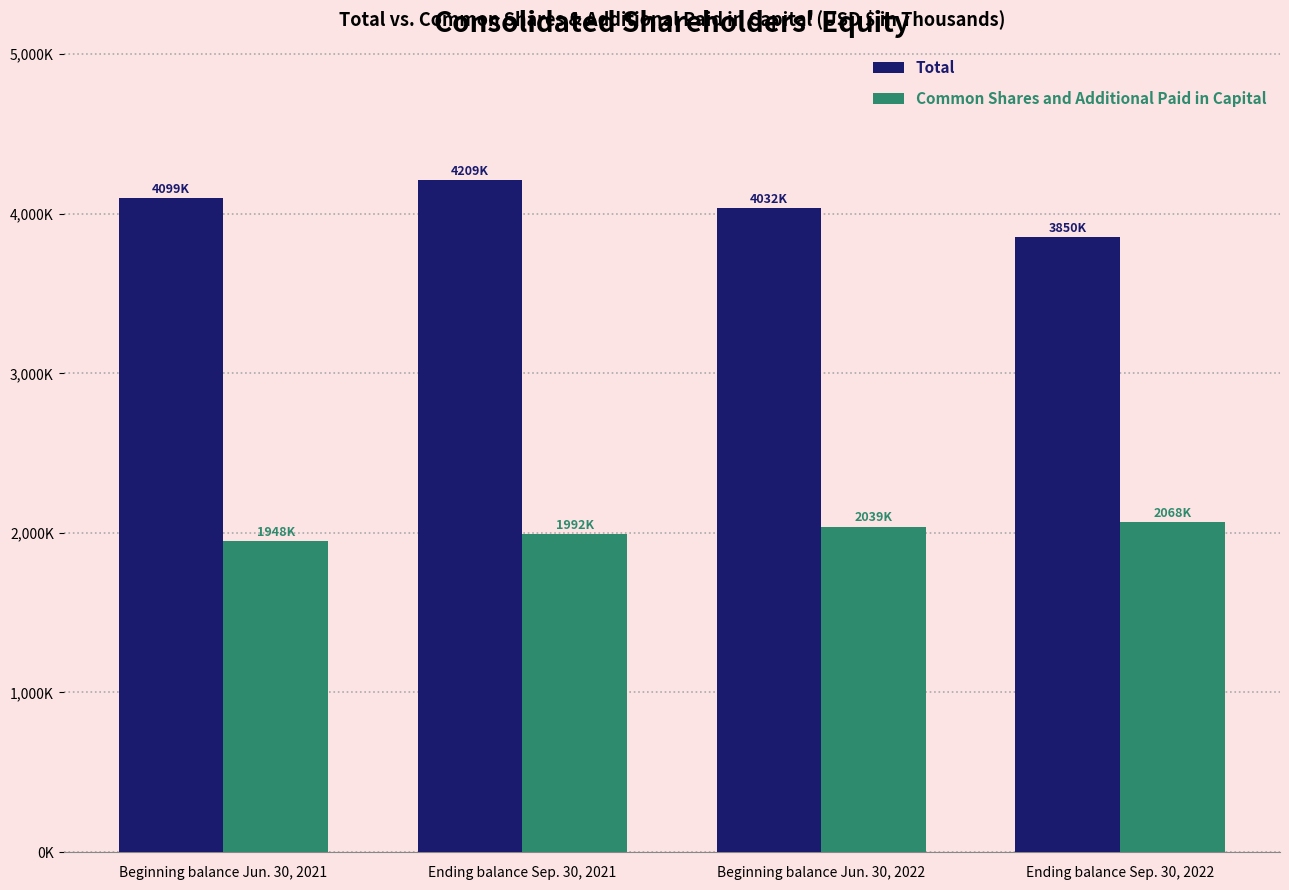

What are all the series names shown in the legend?

Total, Common Shares and Additional Paid in Capital